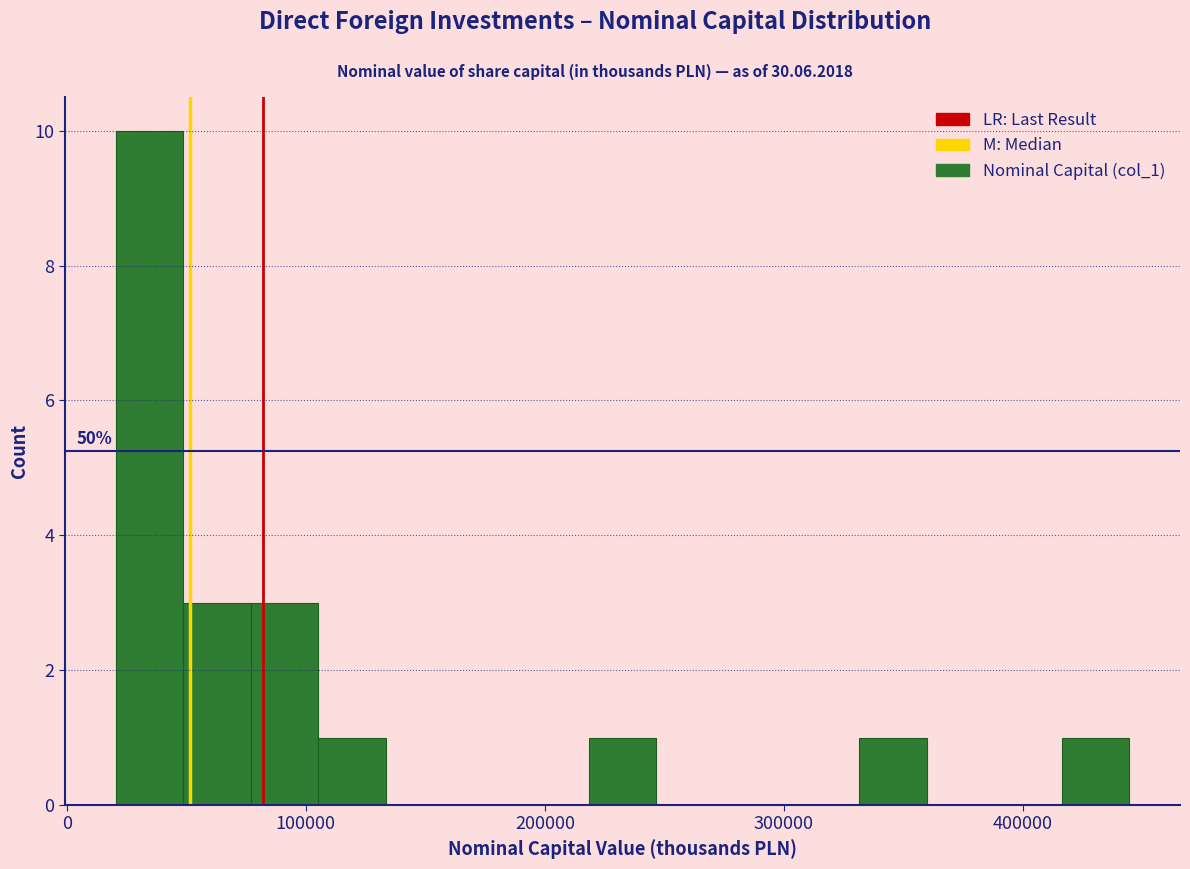

Around what value on the x-axis is the tallest bar? Give the approximate position of its centre, as read against the axis.

30000